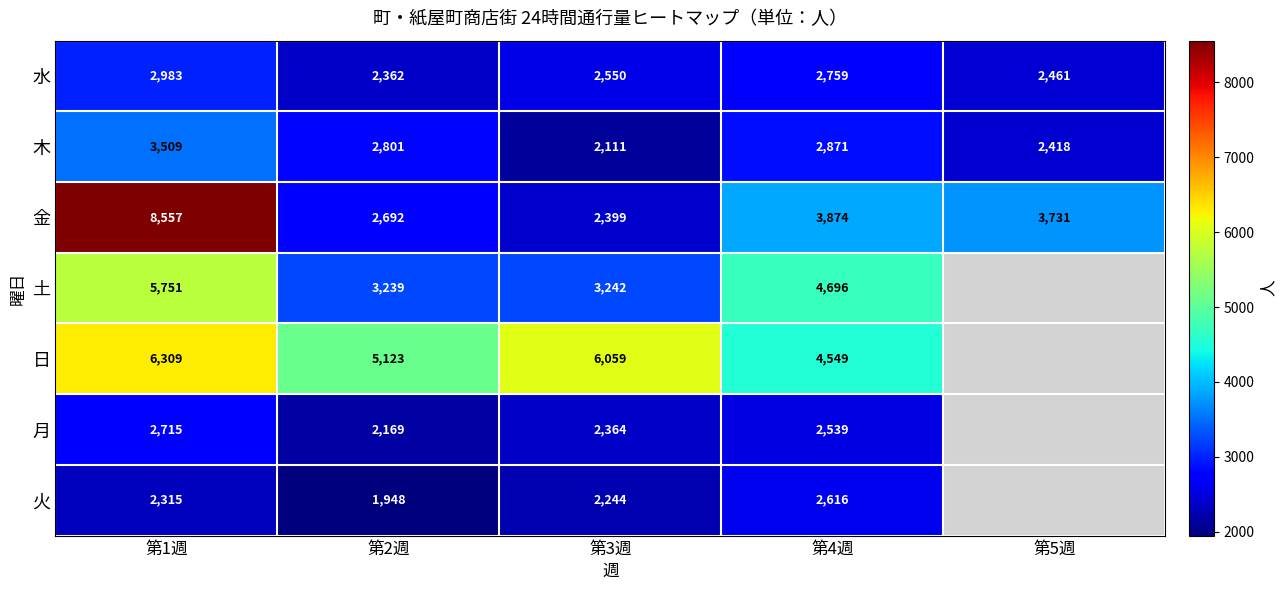

At which label is 木 closest to 2810?

第2週